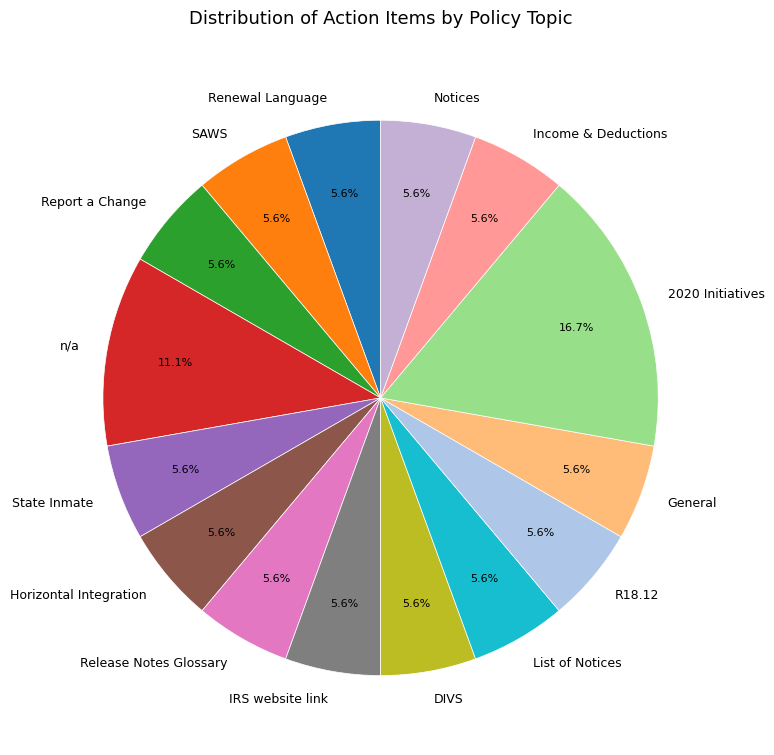

Which has a higher value, 2020 Initiatives or R18.12?

2020 Initiatives